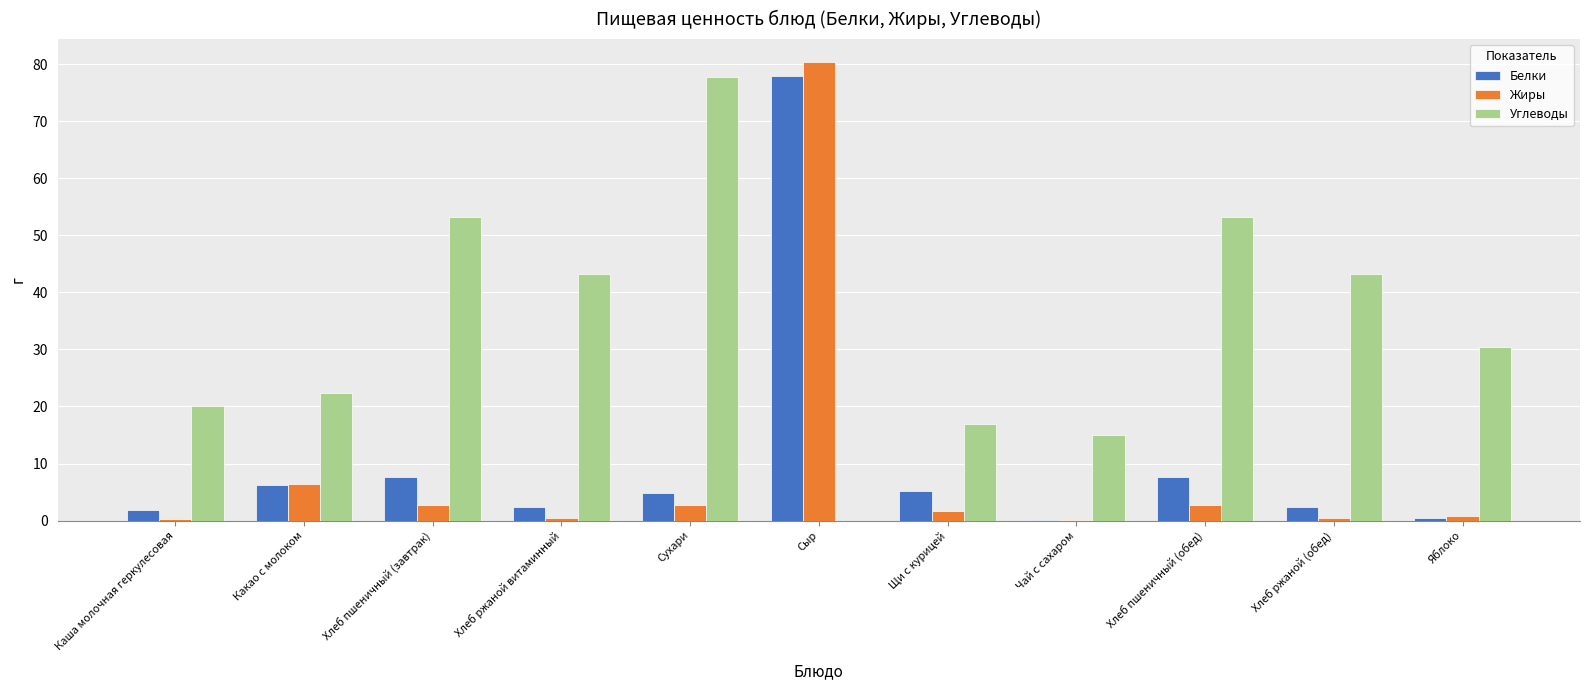

Is the value of Белки at Хлеб пшеничный (обед) greater than the value of Жиры at Сухари?

Yes